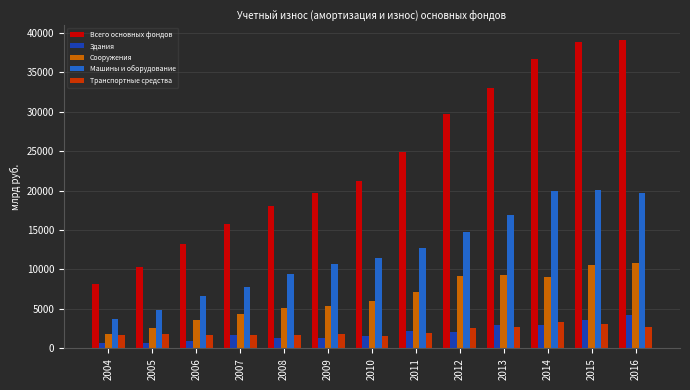

What is the average value of the Машины и оборудование series?

12205.7